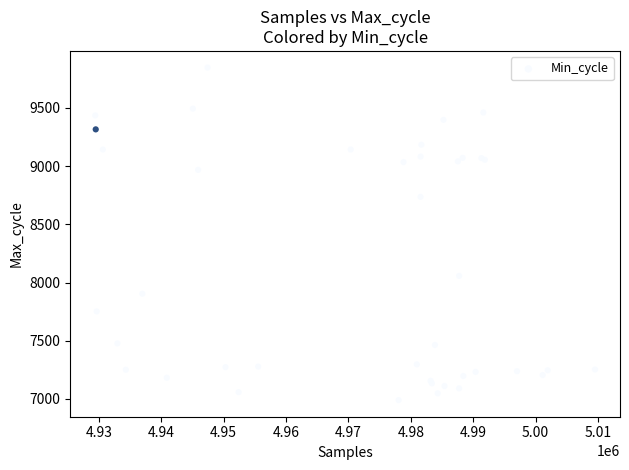

What Y value in the scatter plot is closest to 8418?

8736